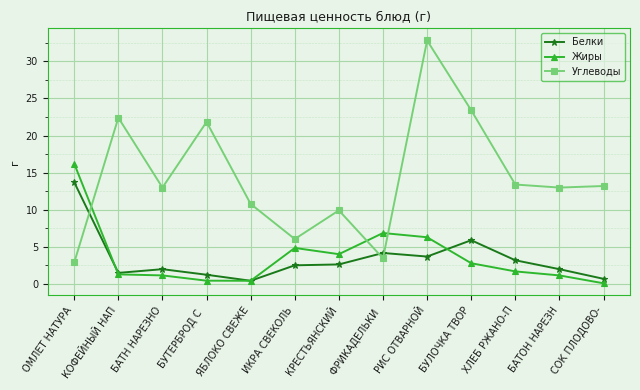

What is the total value across all series at СОК ПЛОДОВО-?

14.0